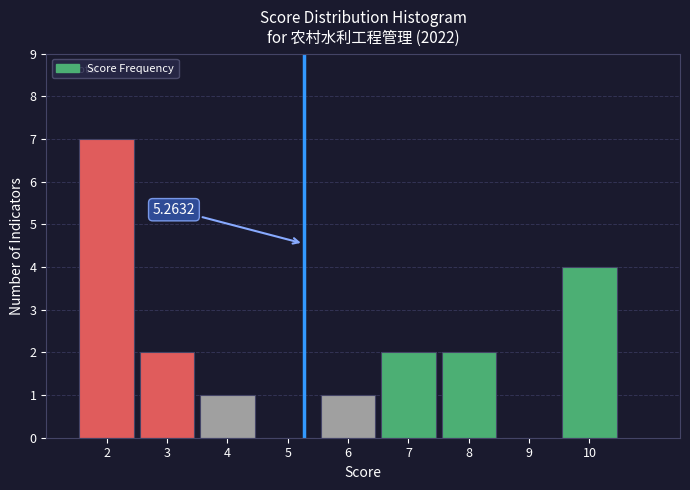

Which range on the x-axis has the tallest bar?

1.5 to 2.5